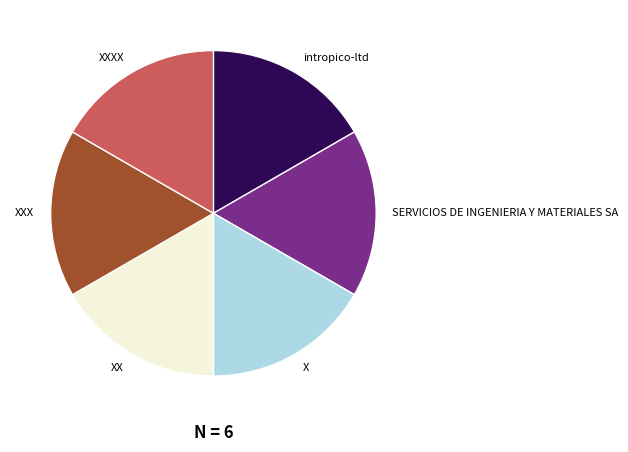

Count the number of slices in the pie.

6